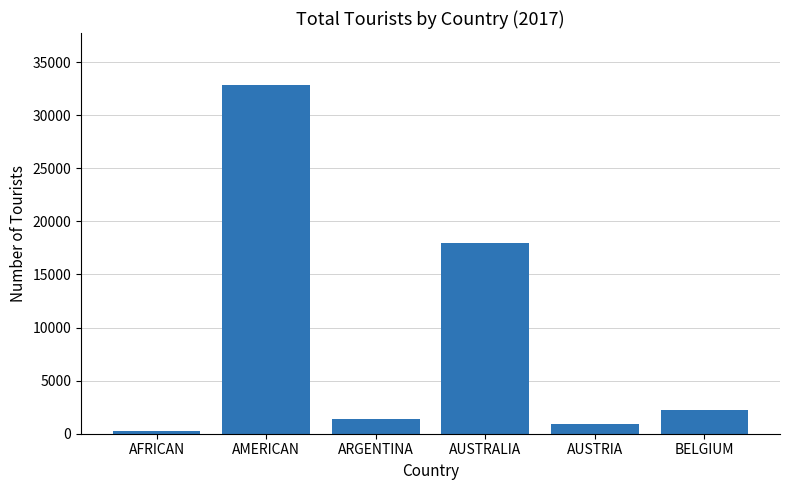

How many bars are there in total?

6